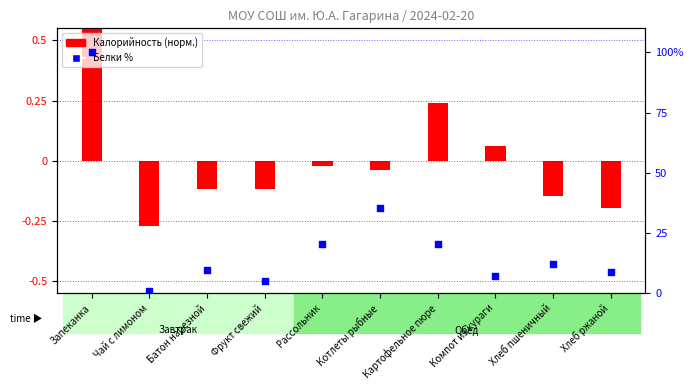

Approximately how many times larger is the value at Батон нарезной compared to Фрукт свежий?

1.9